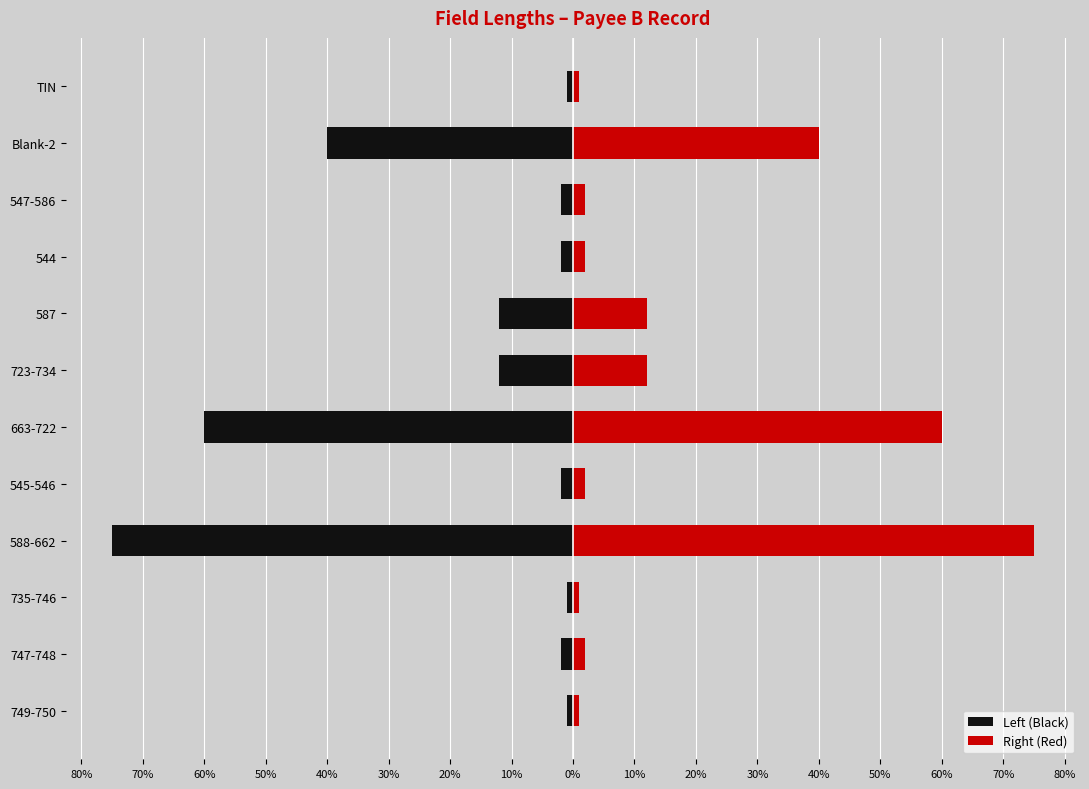

At how many categories does at least one series exceed -5?

12